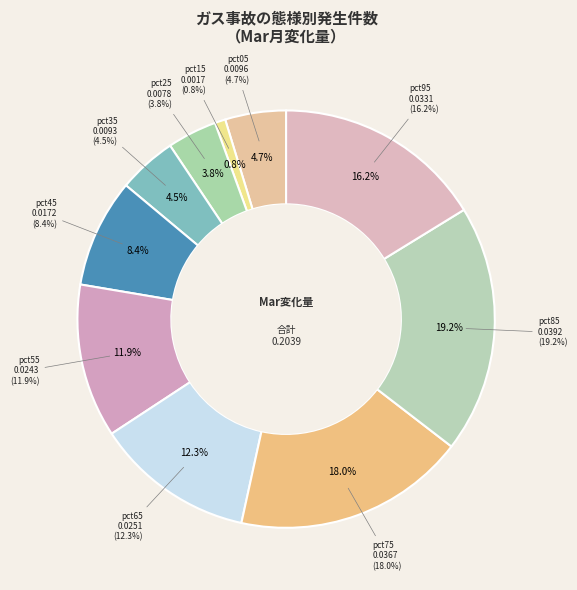

Is there a majority slice in this chart?

No